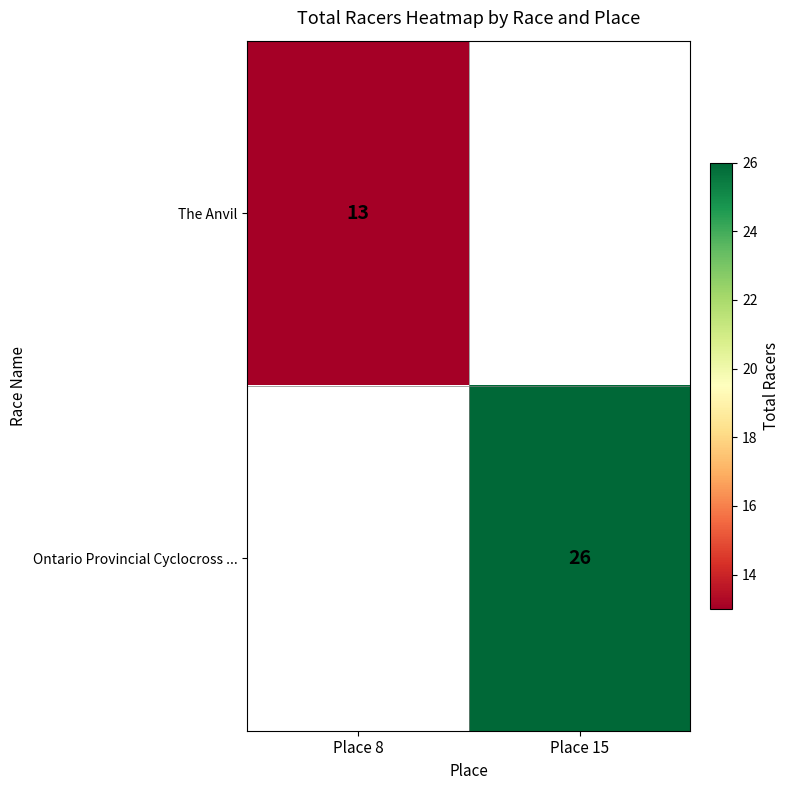

Is the value of Ontario Provincial Cyclocross ... at Place 15 greater than the value of The Anvil at Place 8?

Yes